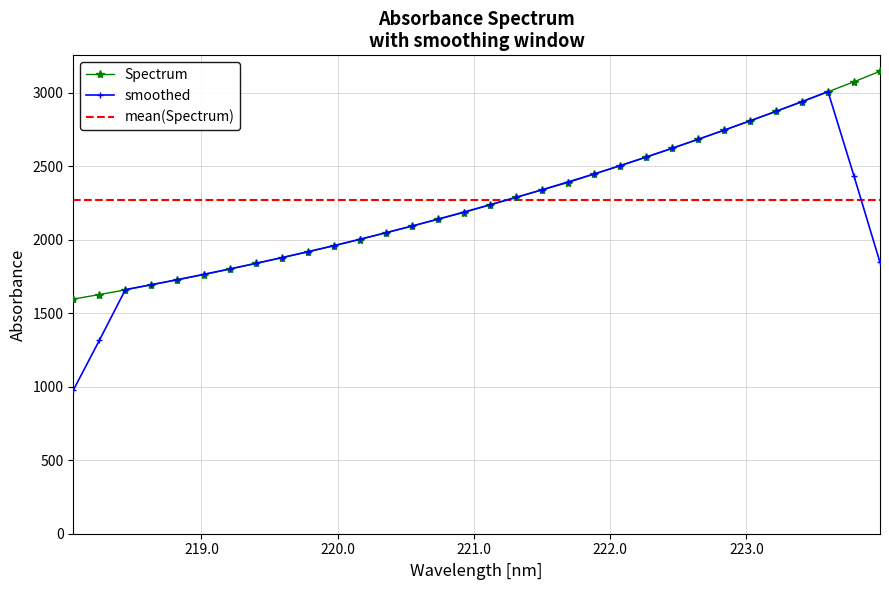

What is the lowest value of the smoothed series?

976.5